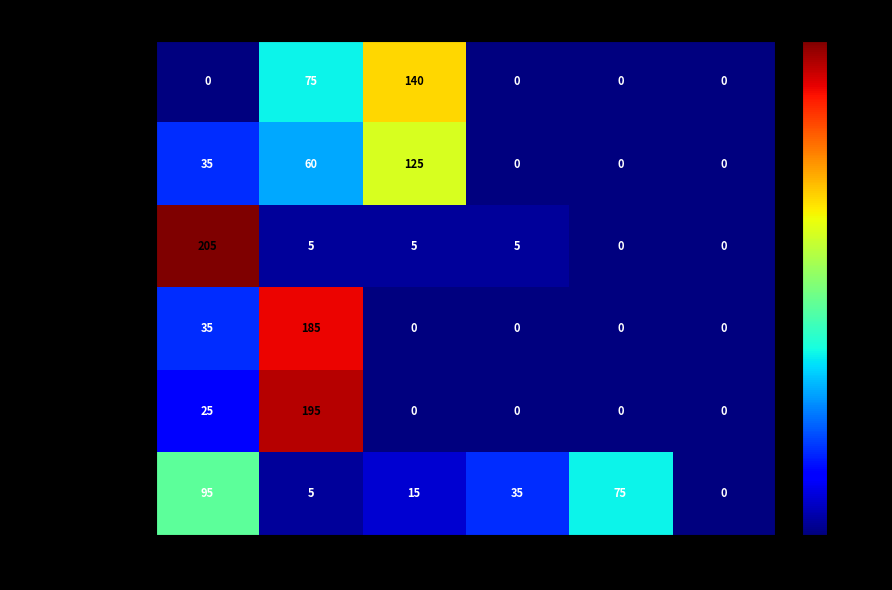

What is the average value of the Disability series?

37